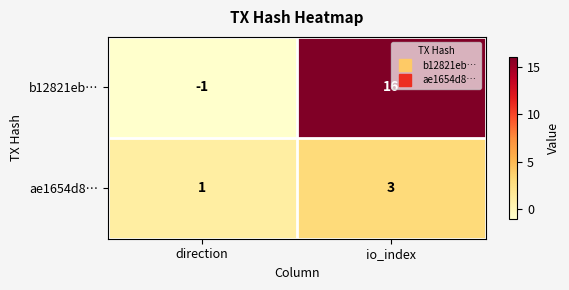

Reading left to right, extract all data points from this chart.

b12821eb…: direction=-1	io_index=16
ae1654d8…: direction=1	io_index=3